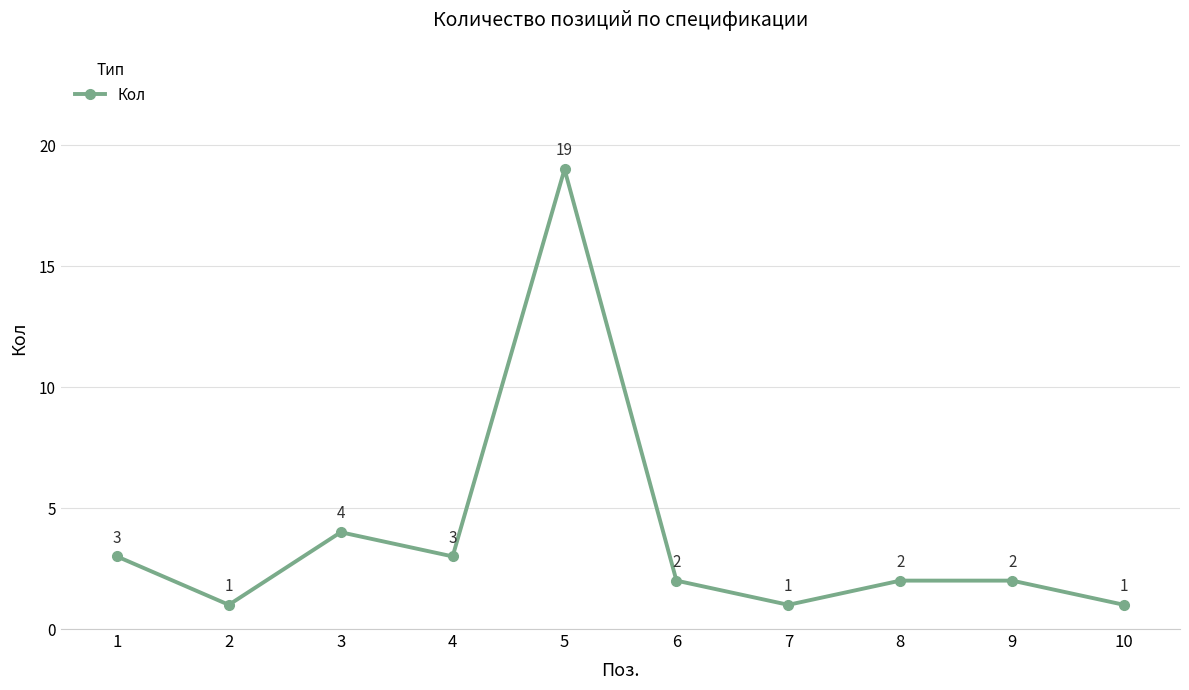

Reading left to right, extract all data points from this chart.

1=3	2=1	3=4	4=3	5=19	6=2	7=1	8=2	9=2	10=1